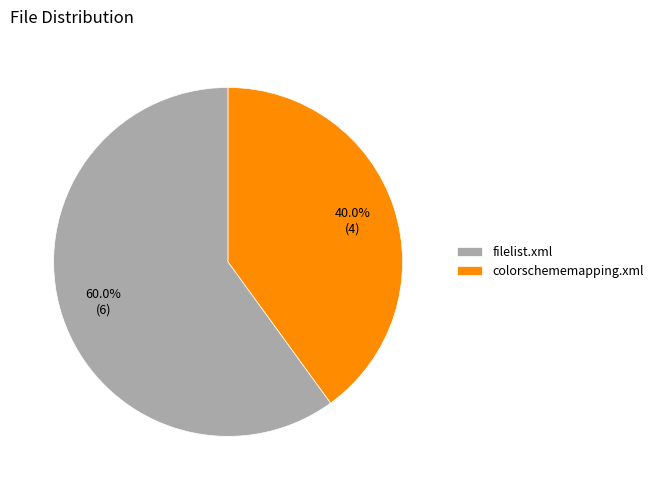

What is the ratio of the value at colorschememapping.xml to the value at filelist.xml?

0.7